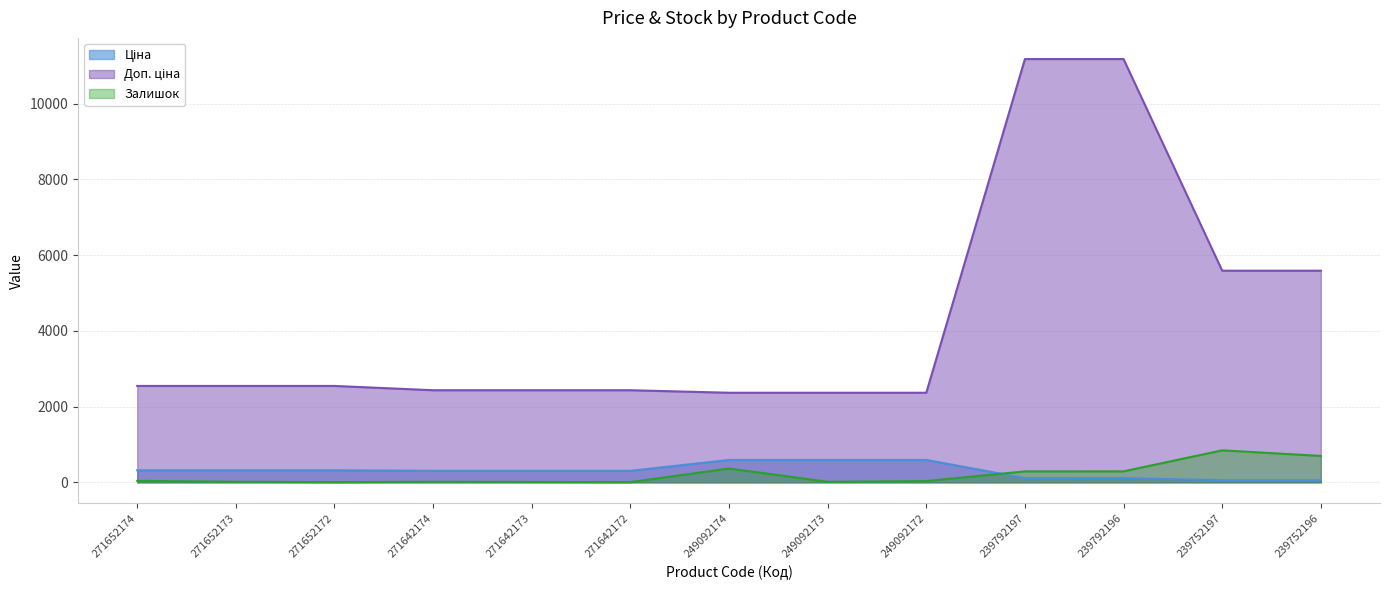

At which label does Доп. ціна first exceed 2546?

271652174